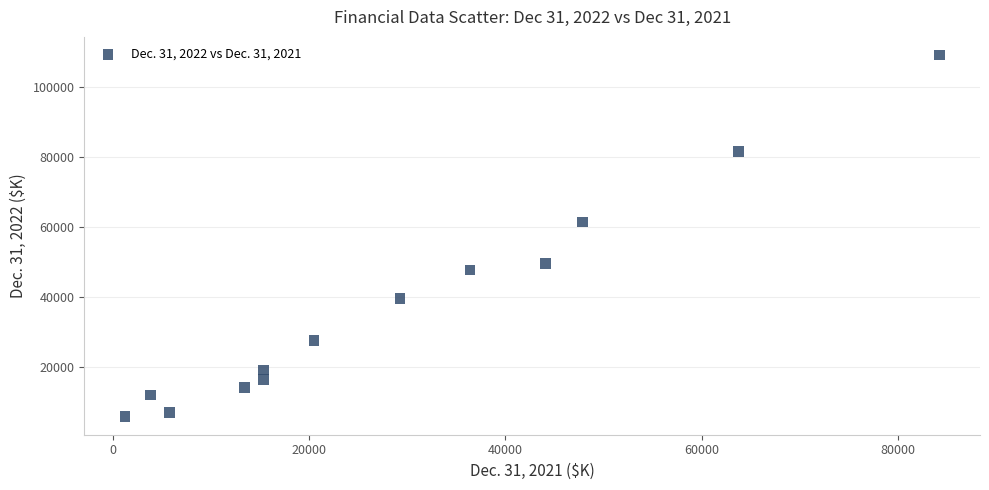

What Y value in the scatter plot is closest to 57542?

61521